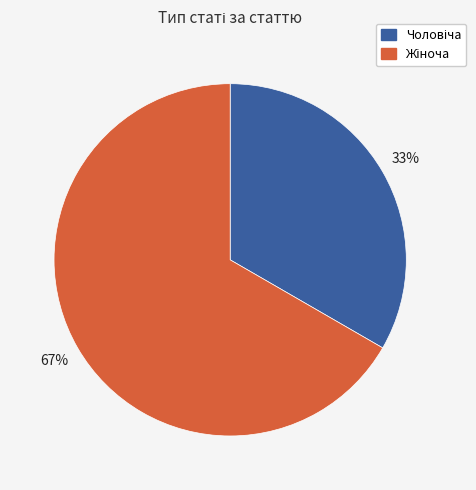

To the nearest percent, what is the average slice percentage?

50%